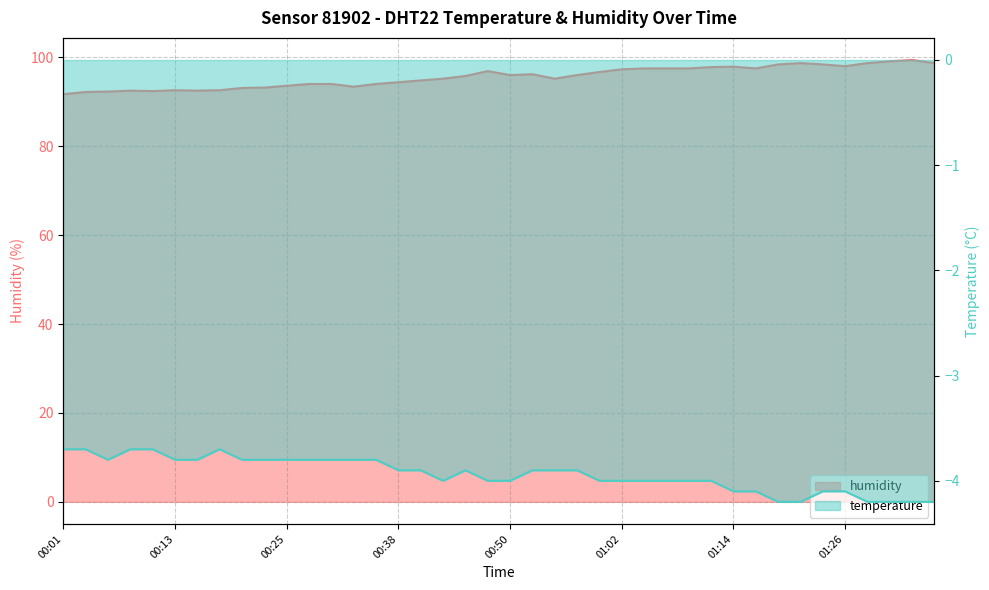

True or false: humidity and temperature cross at least once.

False